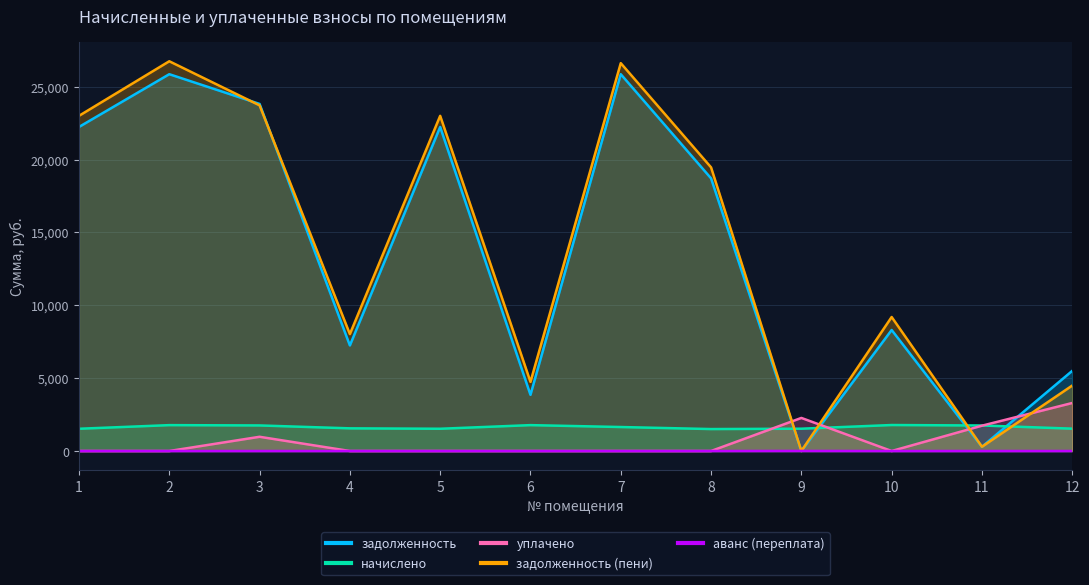

The аванс (переплата) series shows -2.2 at 6. True or false?

False